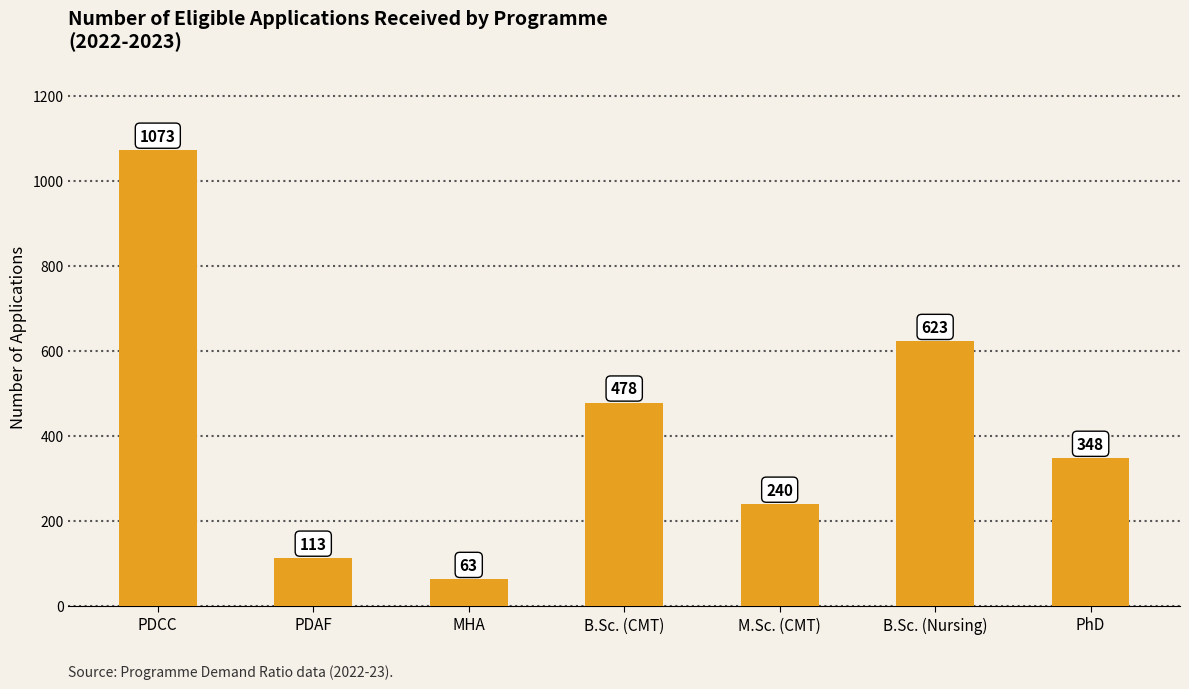

True or false: the data shows 705 at PDCC.

False